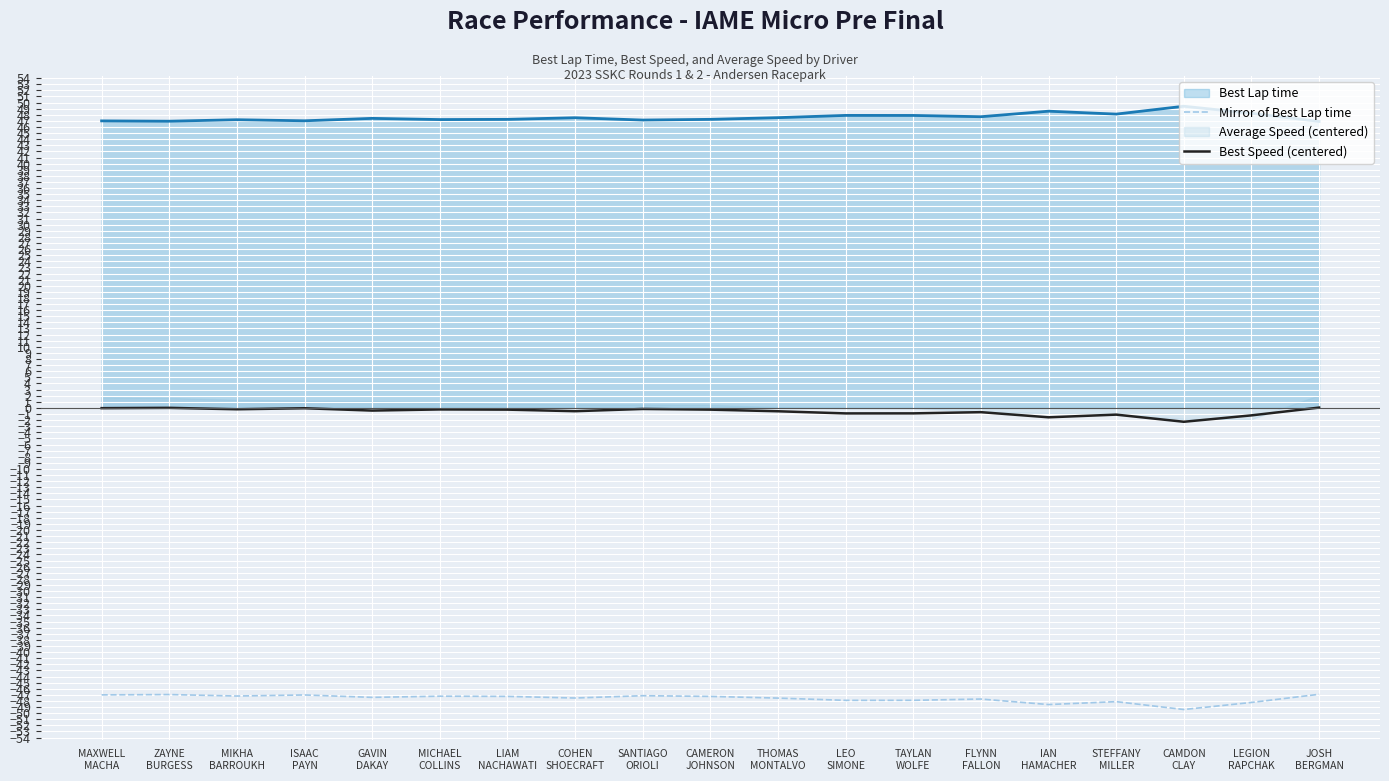

Which series changed the most between ISAAC
PAYN and LEO
SIMONE?

Mirror of Best Lap time